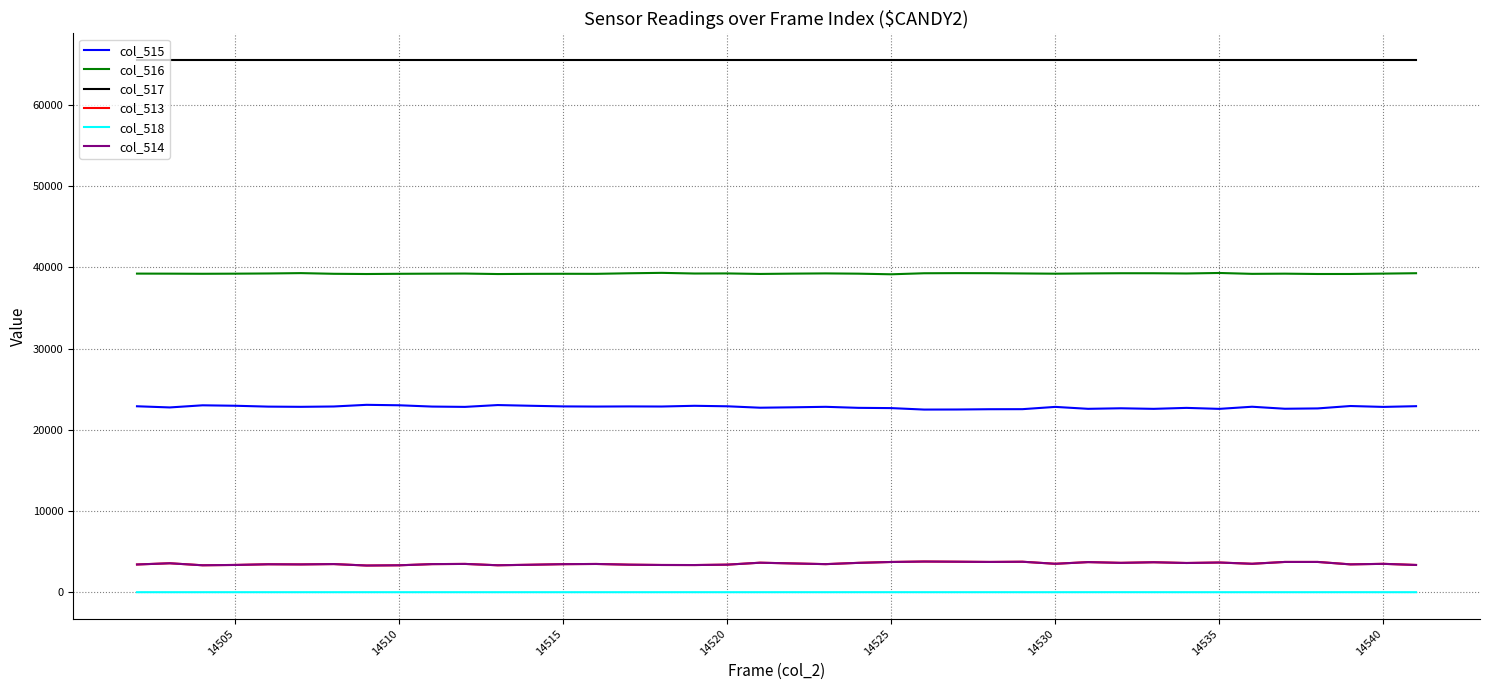

True or false: col_518 and col_516 cross at least once.

False